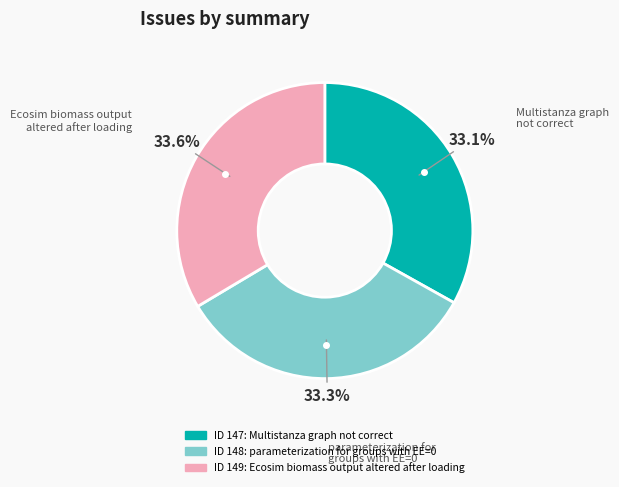

Is there any slice that represents more than half of the pie?

No